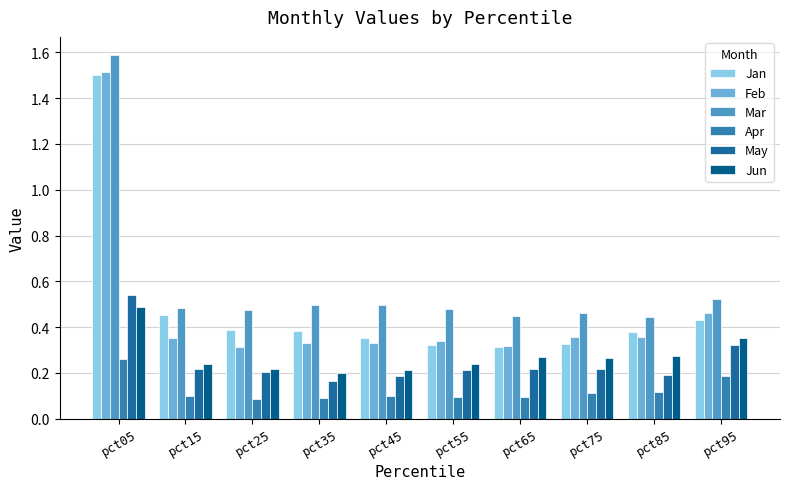

What is the difference between the maximum and second lowest values in the May series?

0.4